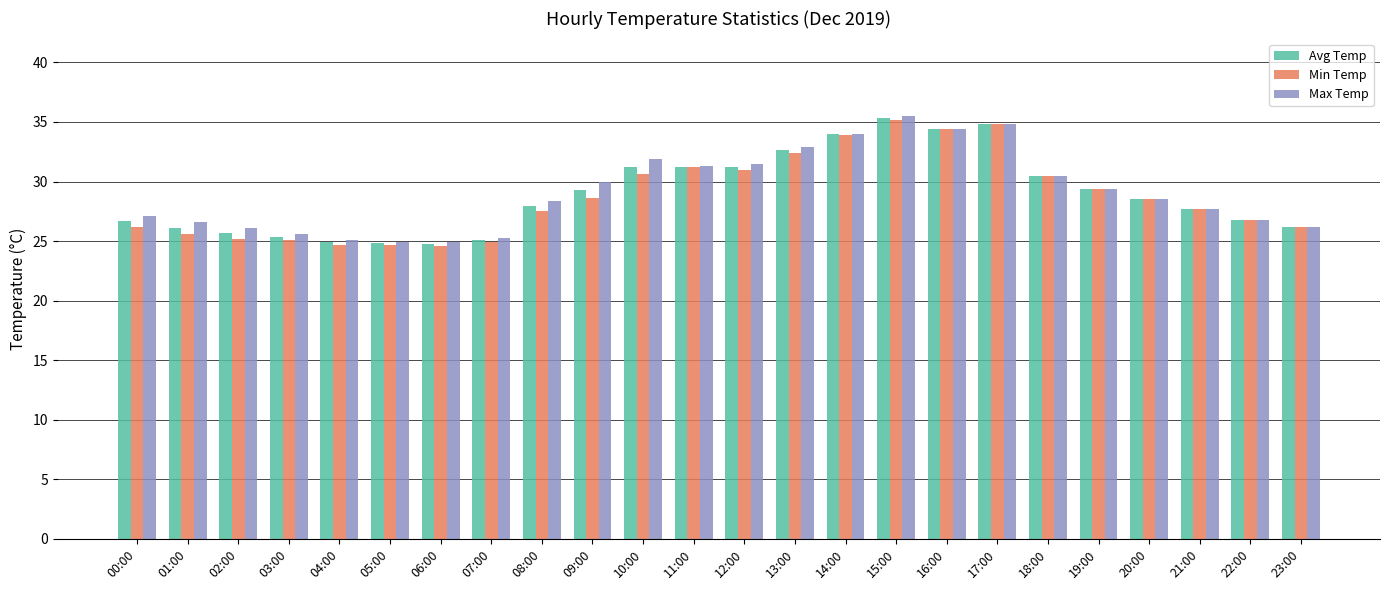

What is the sum of all Max Temp values?

699.4